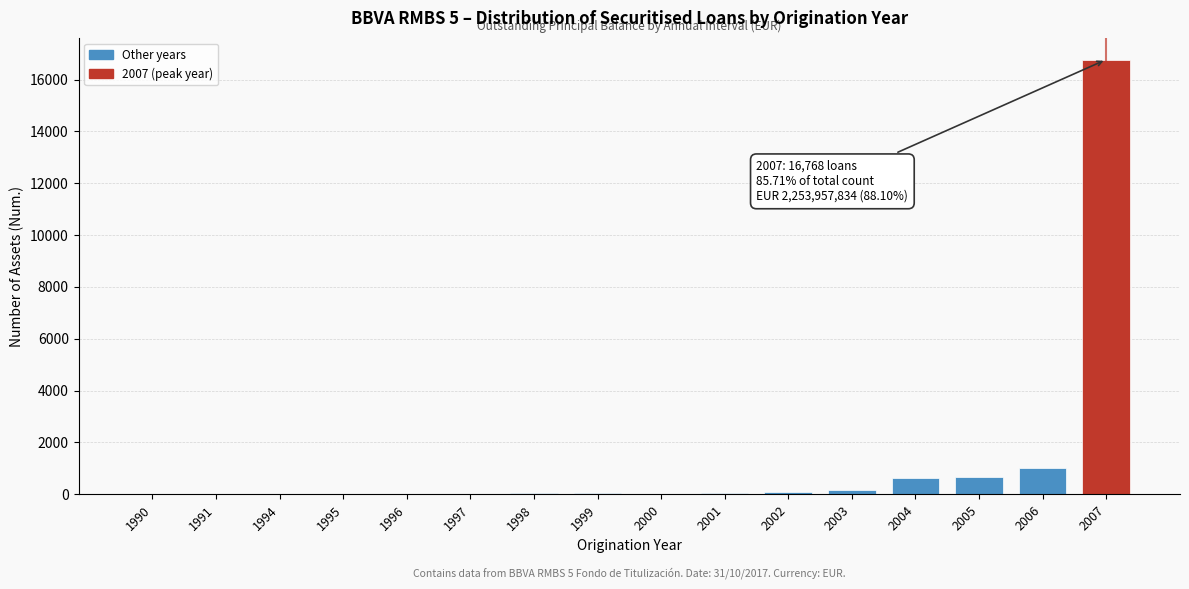

What is the maximum value shown in the chart?

16768